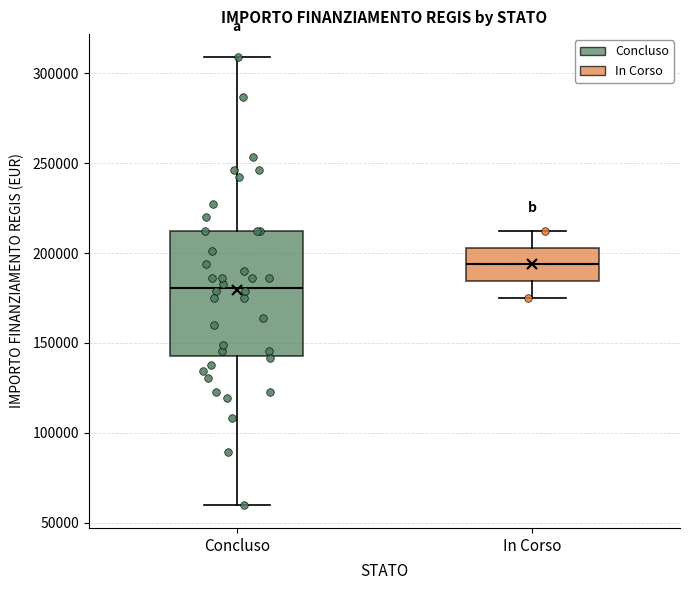

Reading left to right, read every box against the y-axis: the position of its median line, the range the box covers, and the ends of its whiskers. The values are not printed on the chart, so give them approximately, as read against the axis.

Concluso: median 180000, box 145000 to 210000, whiskers 60000 to 310000
In Corso: median 195000, box 185000 to 205000, whiskers 175000 to 210000